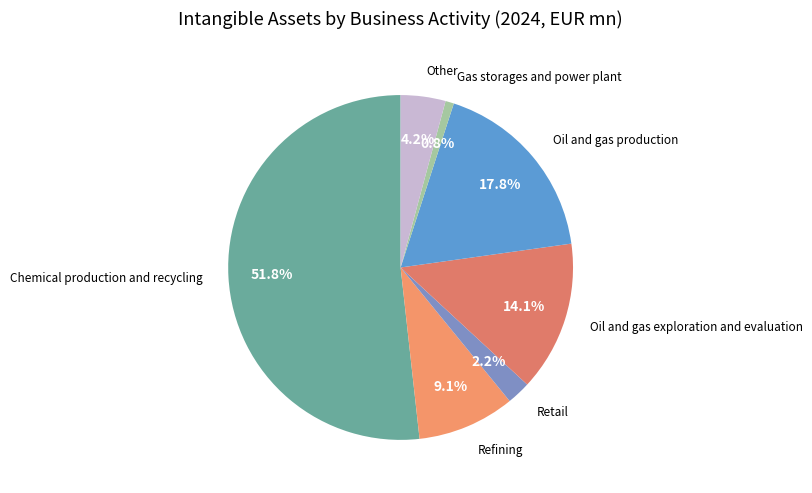

How many segments does this pie chart have?

7